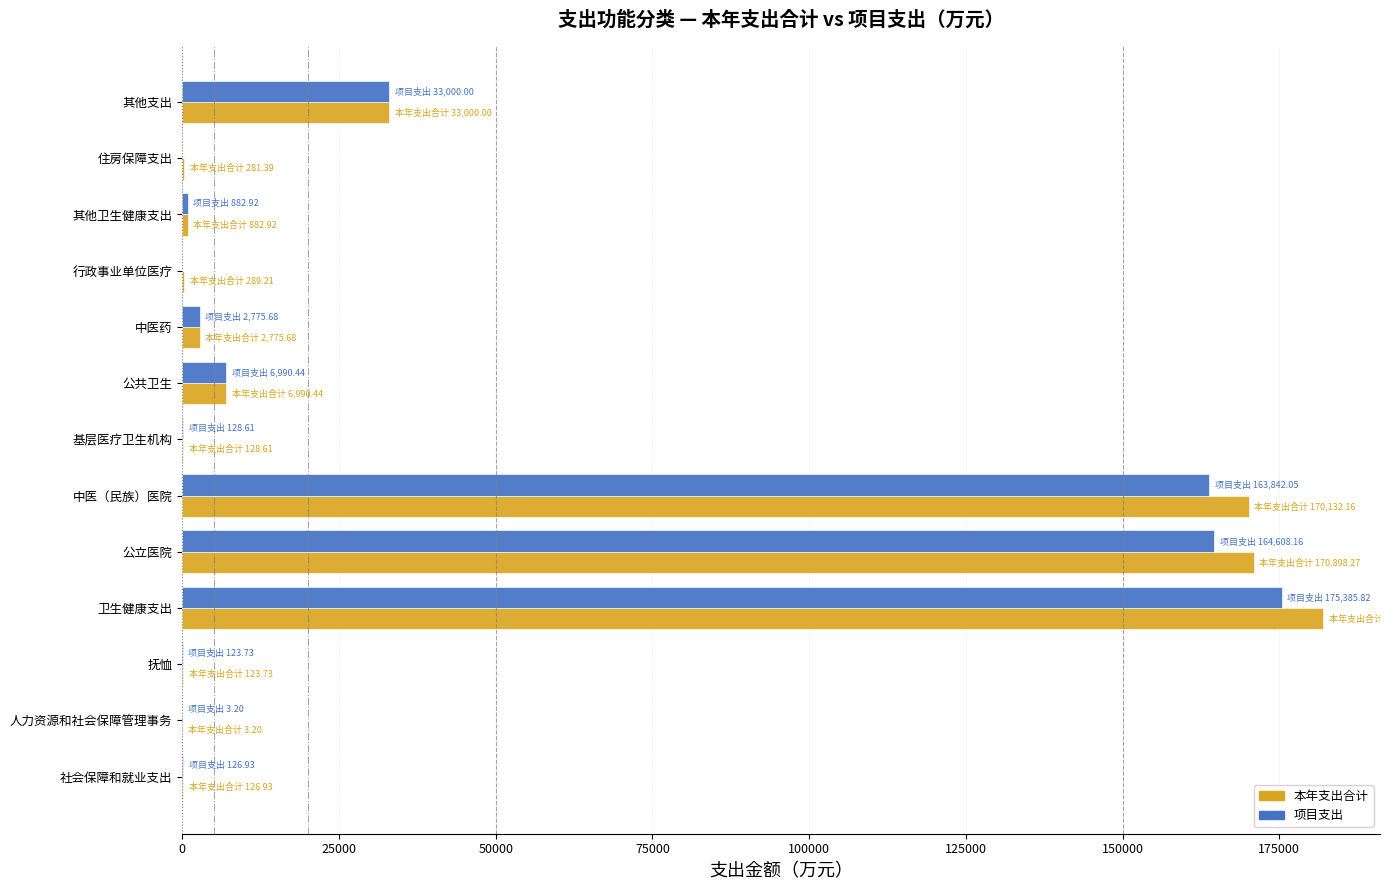

What is the highest value of the 本年支出合计 series?

181965.1